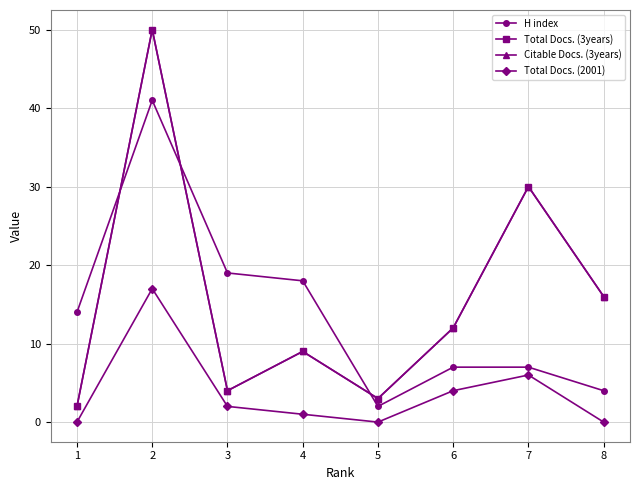

Is this an area chart (filled region under the line)?

No